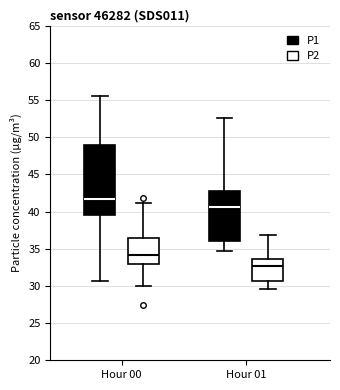

Which box is the tallest, from its lower edge to its upper edge?

Hour 00 (P1)